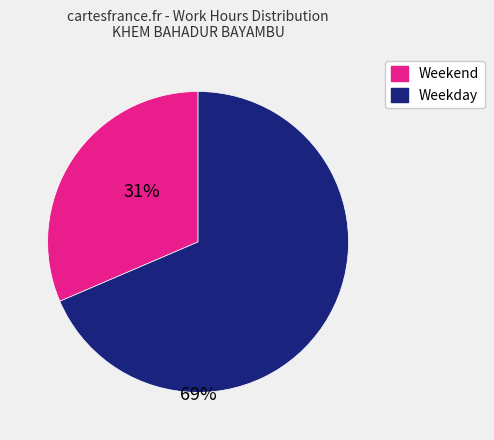

Is there any slice that represents more than half of the pie?

Yes